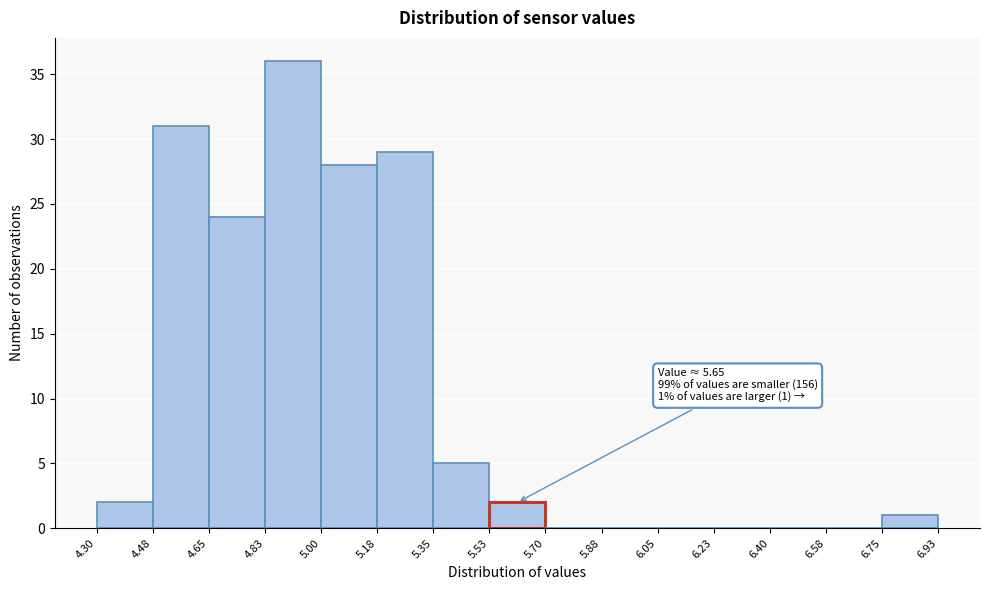

Over which range of the x-axis is the bar tallest?

4.83 to 5.00